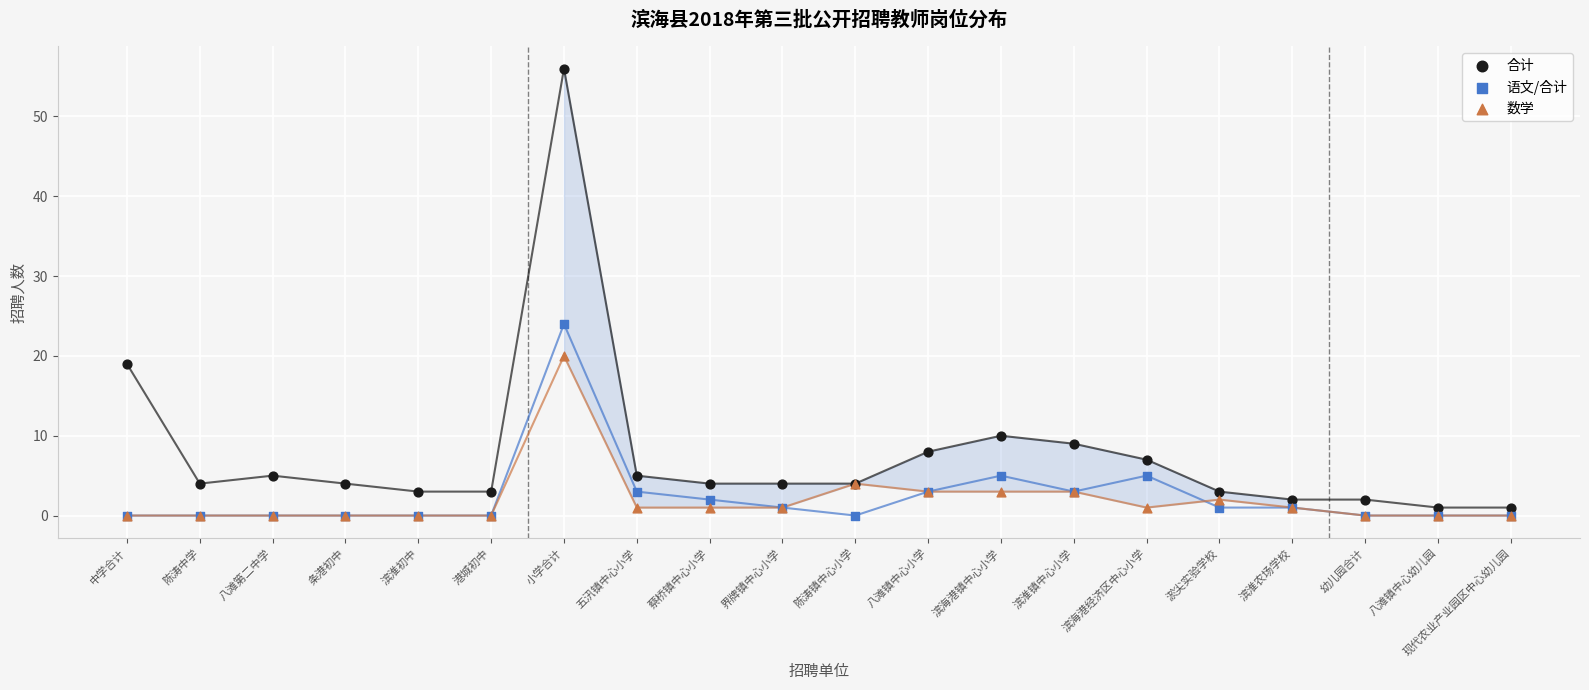

Across all series, what Y value is closest to 28?

24